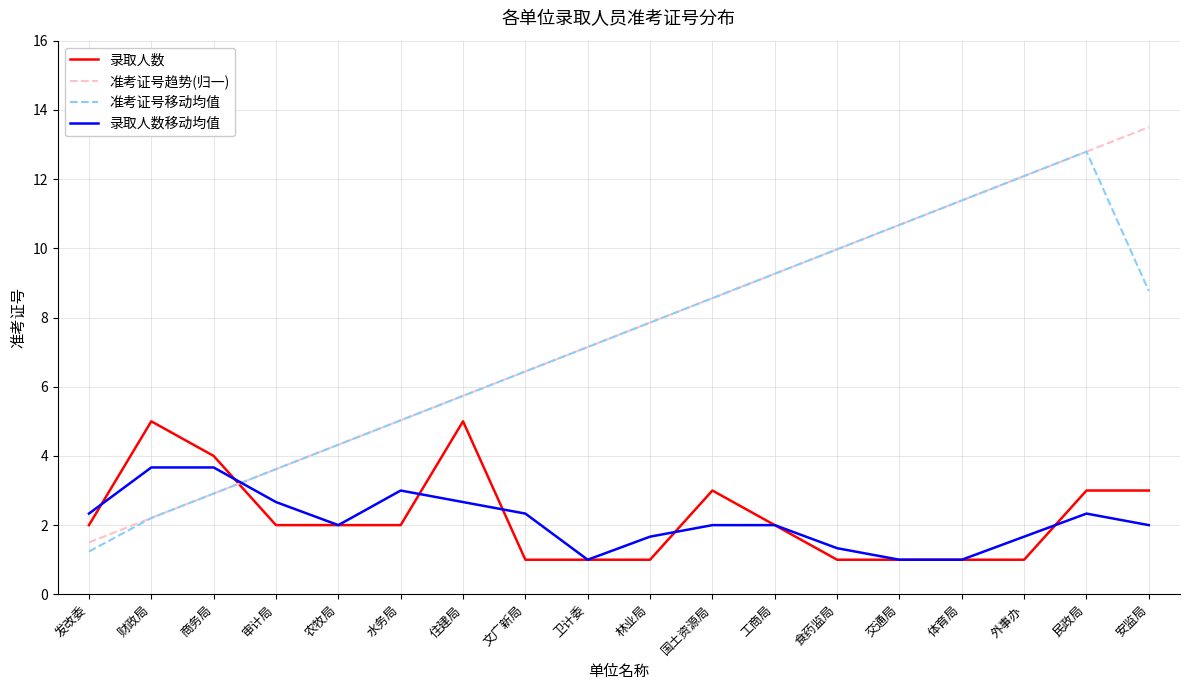

Rank the series by their maximum value, from lowest to highest.

录取人数移动均值, 录取人数, 准考证号移动均值, 准考证号趋势(归一)